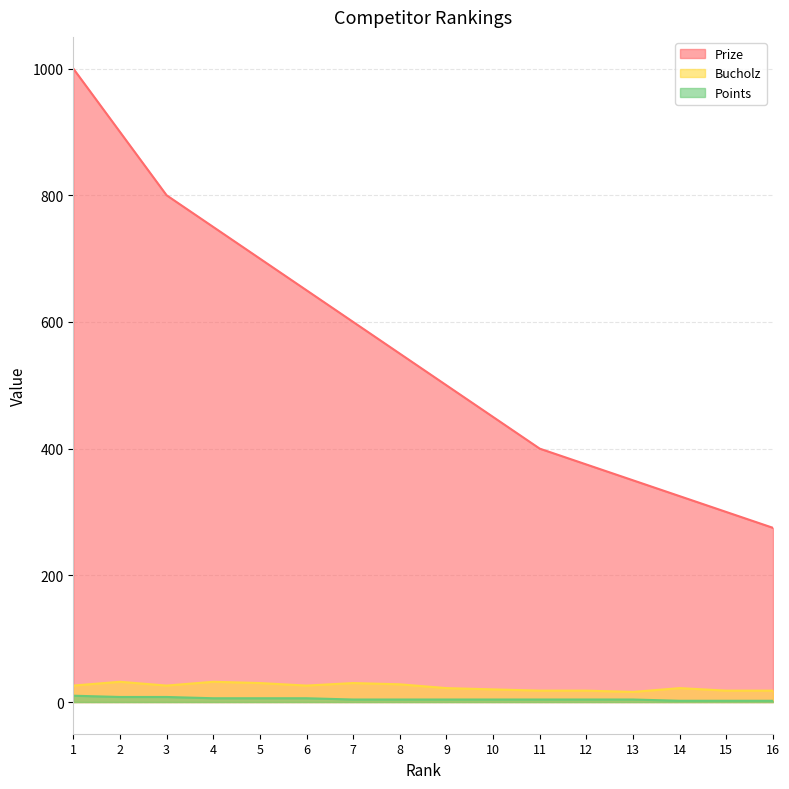

The value of Bucholz at 12 is 18. True or false?

True